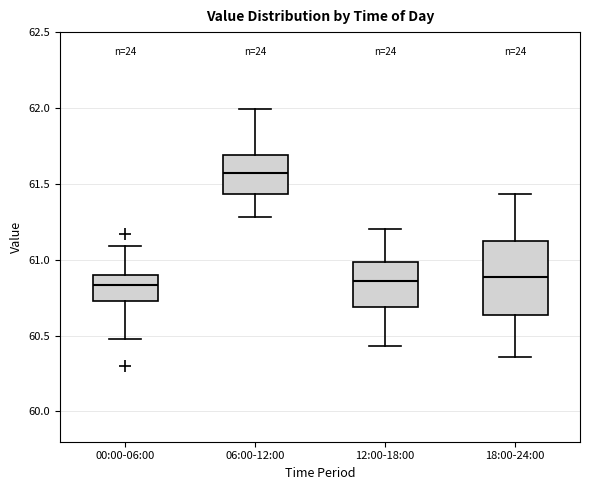

Which box's median line is the highest?

06:00-12:00